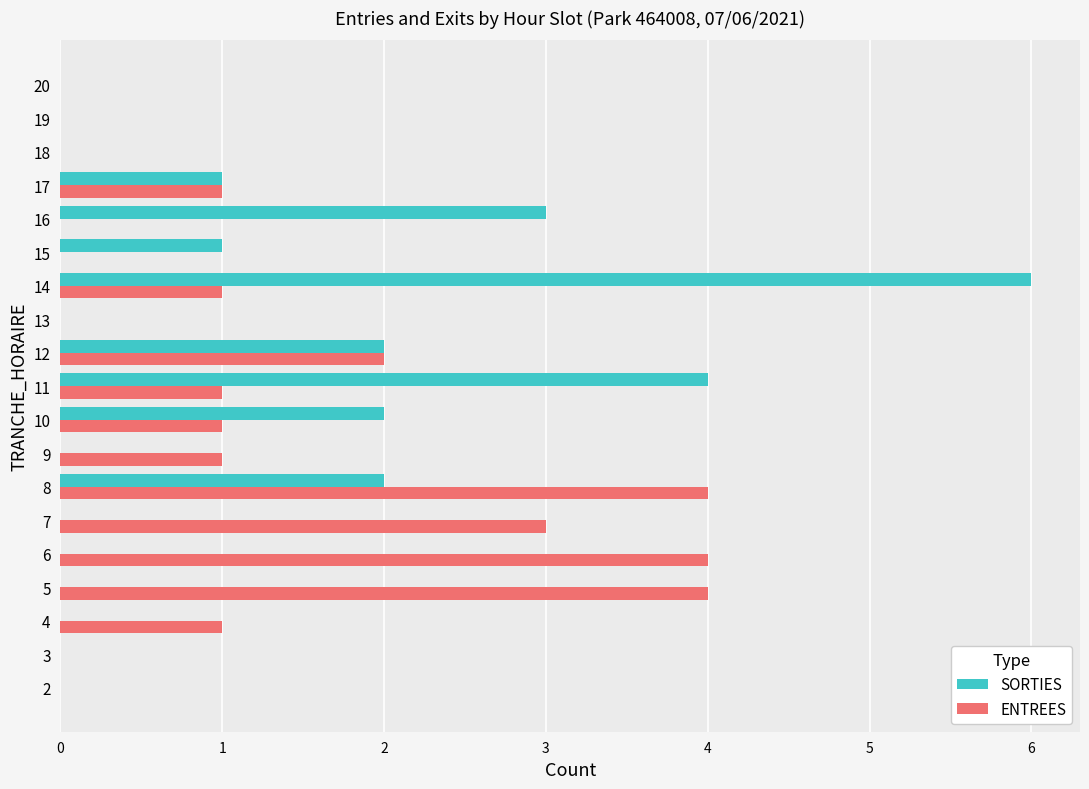

At which category is the sum across all series the highest?

14